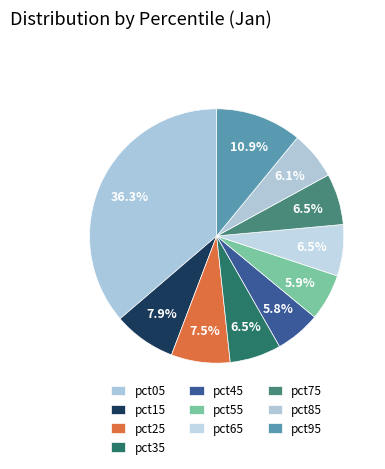

Count the number of slices in the pie.

10